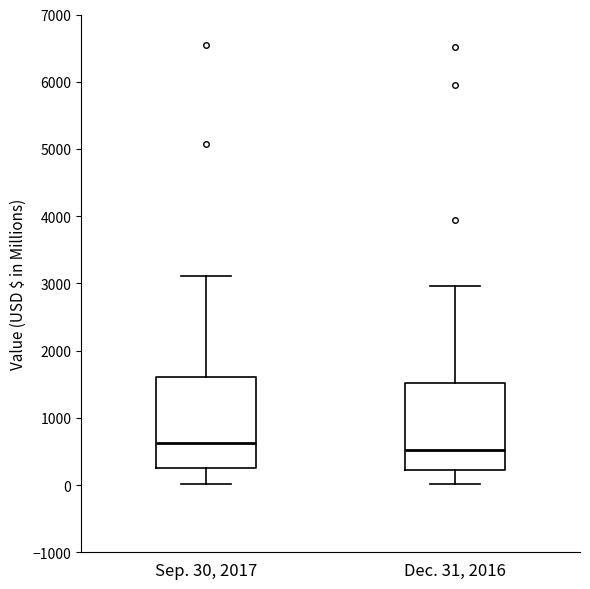

Reading left to right, read every box against the y-axis: the position of its median line, the range the box covers, and the ends of its whiskers. The values are not printed on the chart, so give them approximately, as read against the axis.

Sep. 30, 2017: median 600, box 200 to 1600, whiskers 0 to 3100
Dec. 31, 2016: median 500, box 200 to 1500, whiskers 0 to 3000